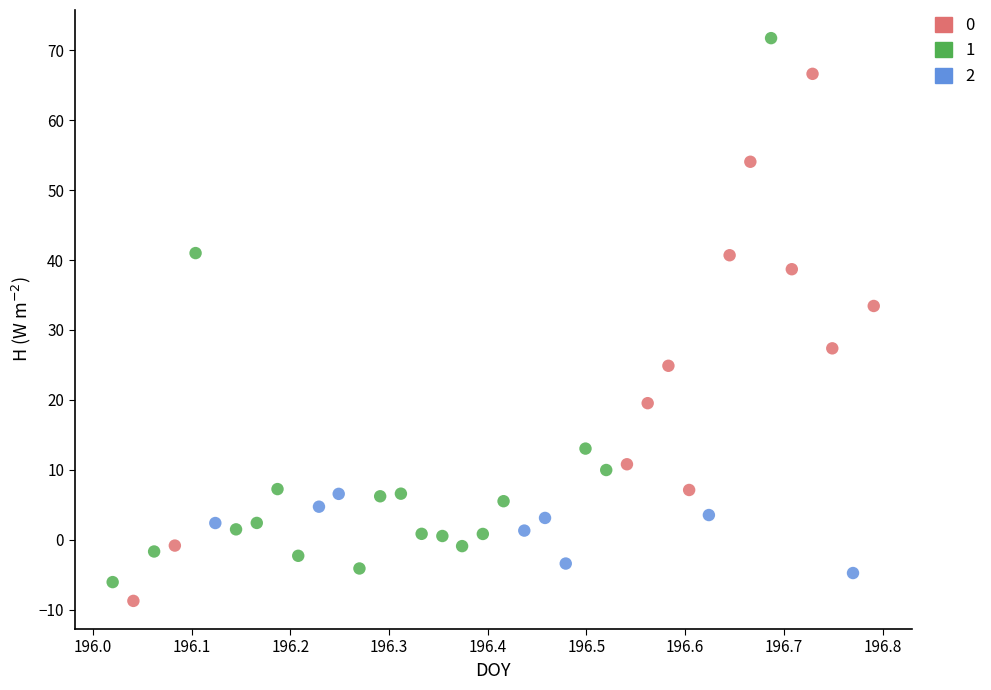

What are all the series names shown in the legend?

0, 1, 2